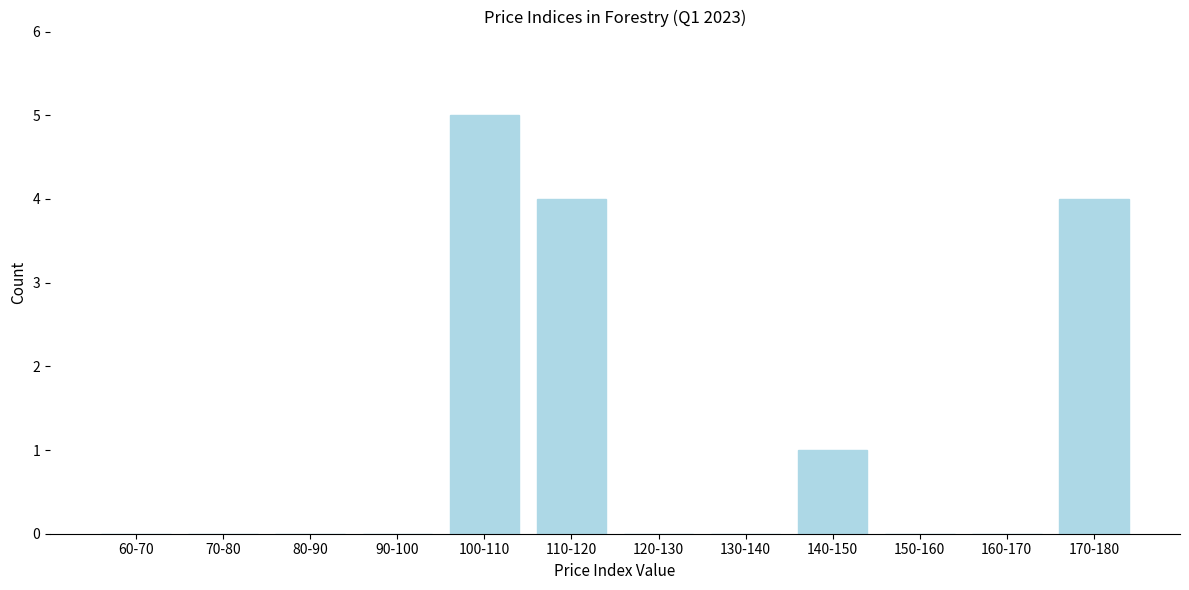

Reading left to right, what are all the values shown in this chart?

60-70=0	70-80=0	80-90=0	90-100=0	100-110=5	110-120=4	120-130=0	130-140=0	140-150=1	150-160=0	160-170=0	170-180=4